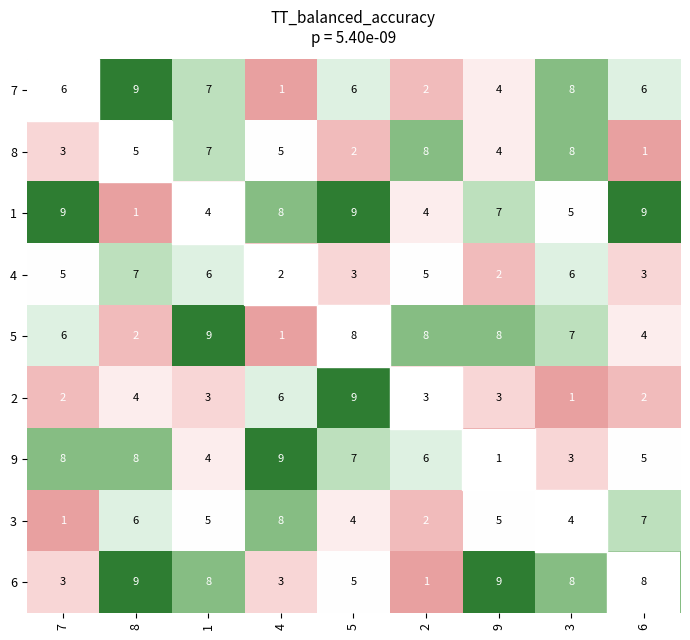

What is the difference between the 9 values at 4 and 1?

5